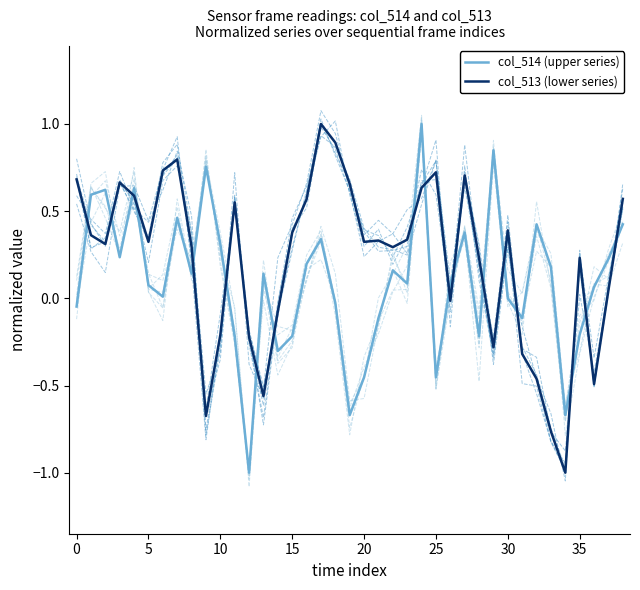

What is the average value of the col_513 (lower series) series?

0.2